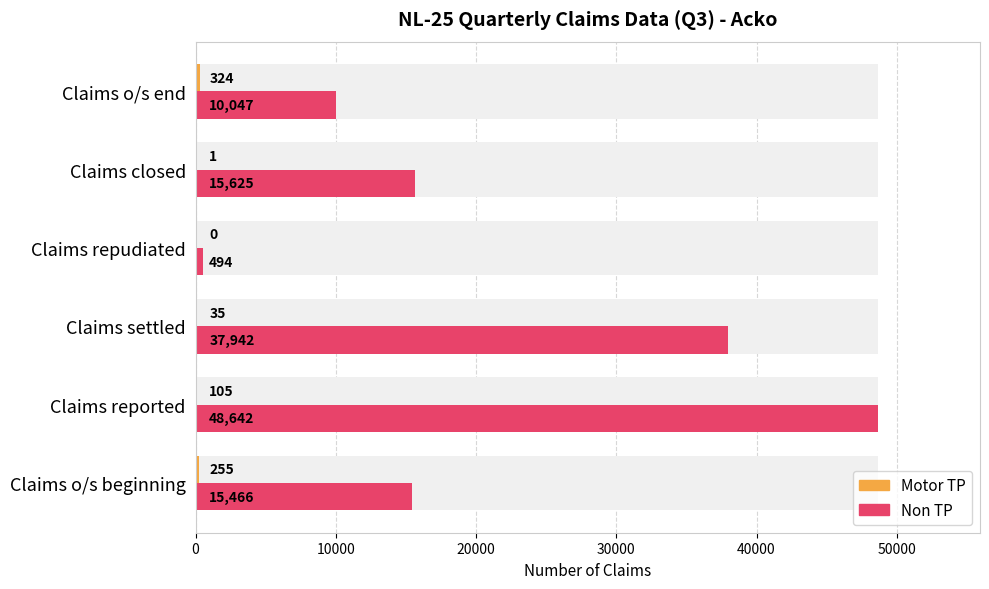

What is the value of the Motor TP bar at the 1st from the left?

255